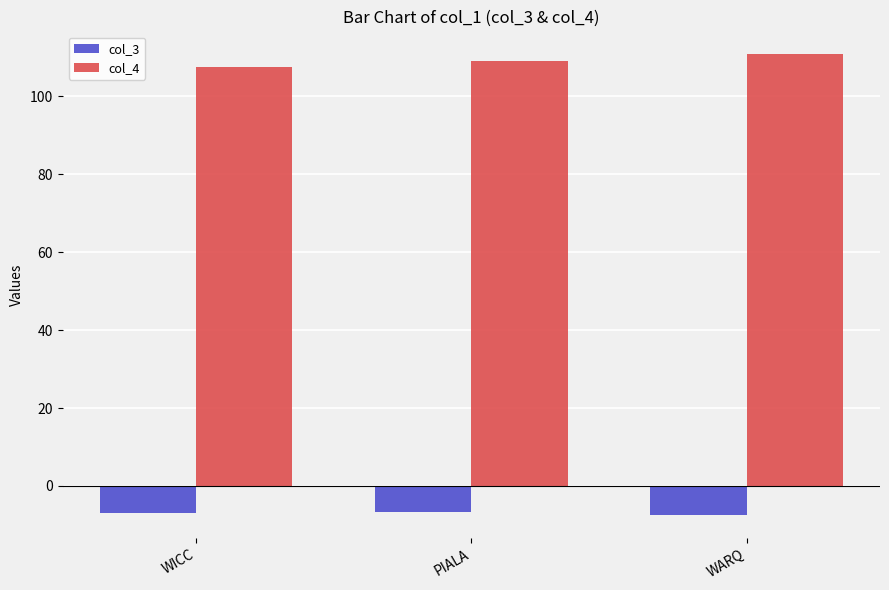

What is the maximum value shown in the chart?

110.8